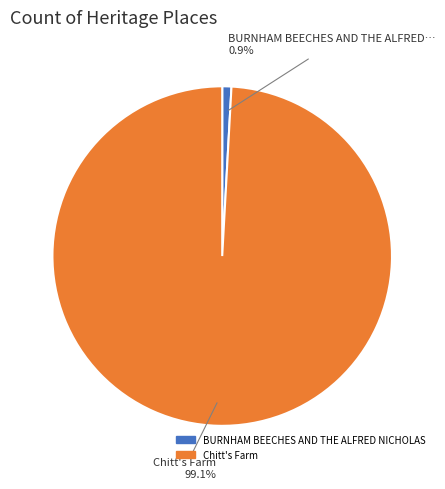

Which category accounts for the majority?

Chitt's Farm